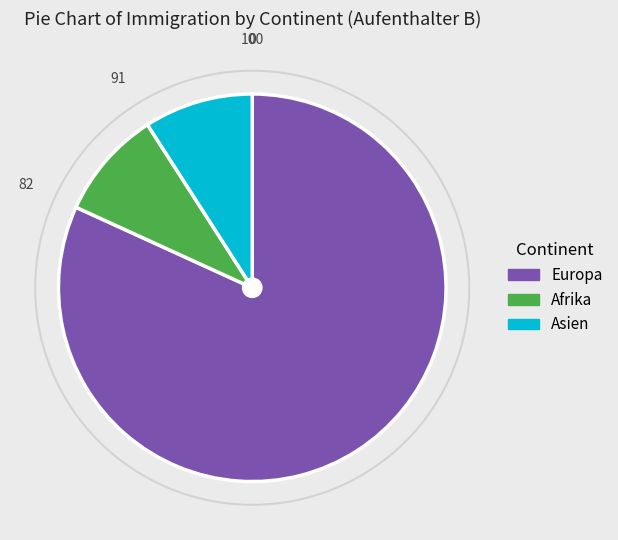

Which category has the biggest portion of the pie?

Europa